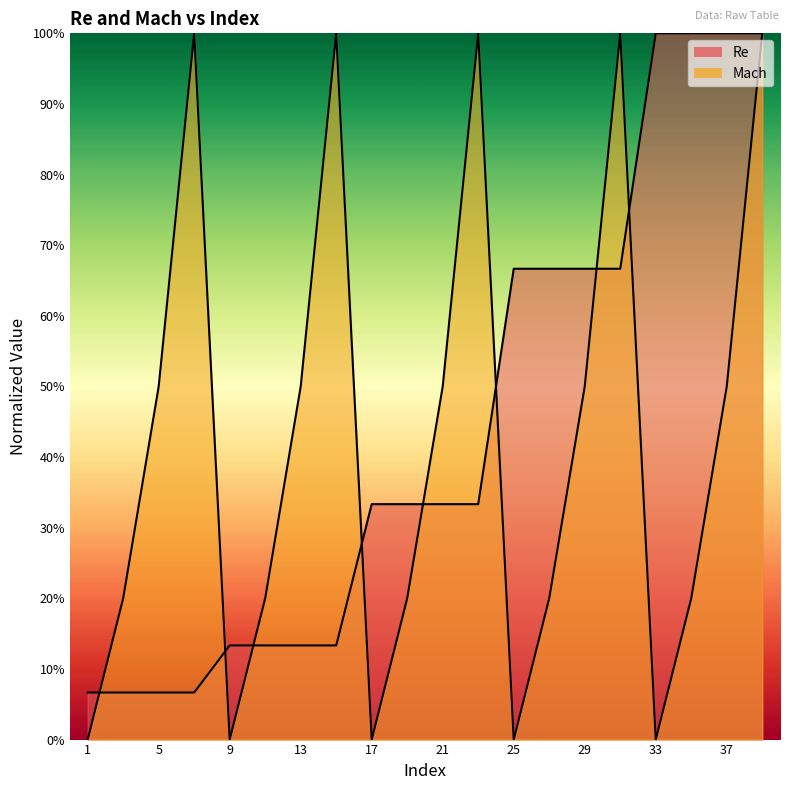

How many series are shown in this chart?

2